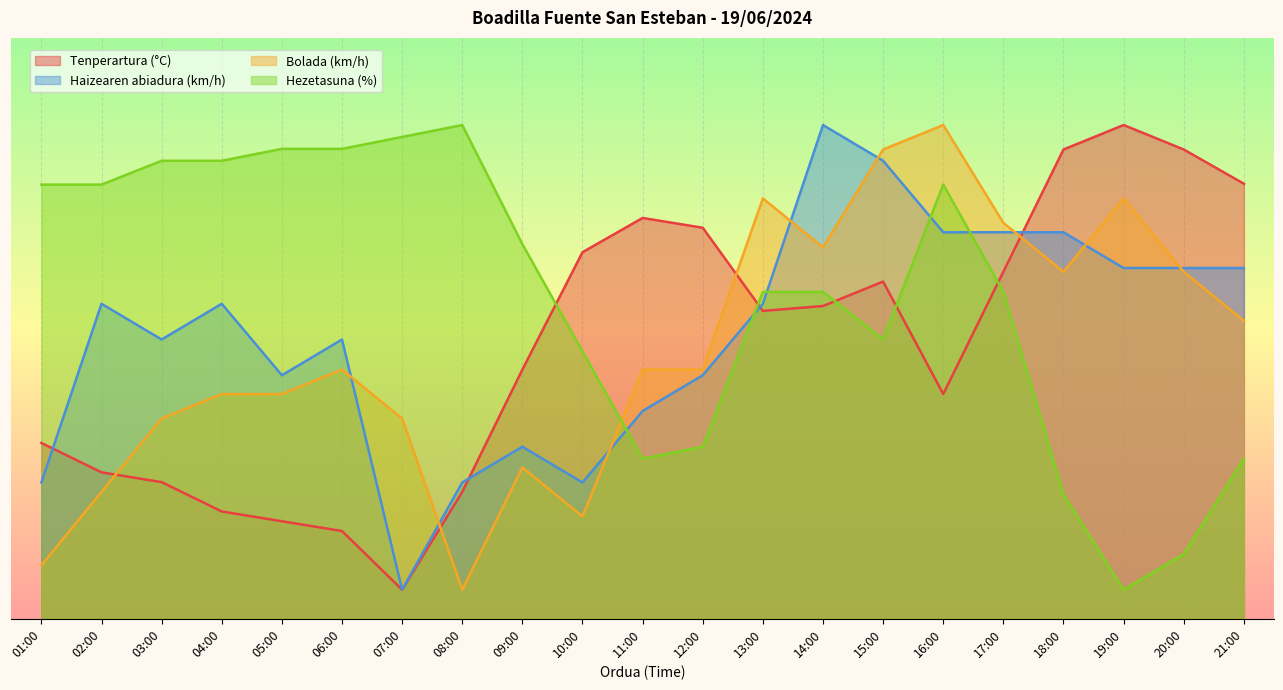

True or false: Tenperartura (°C) has a value of 9.2 at 06:00.

False